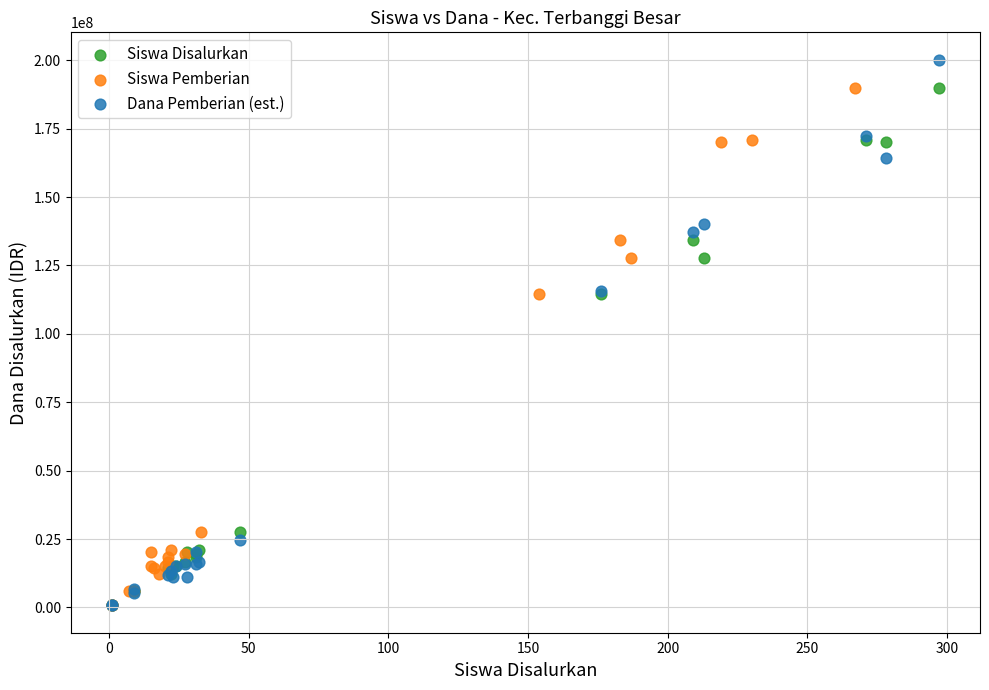

Which series reaches the maximum Y coordinate?

Dana Pemberian (est.)